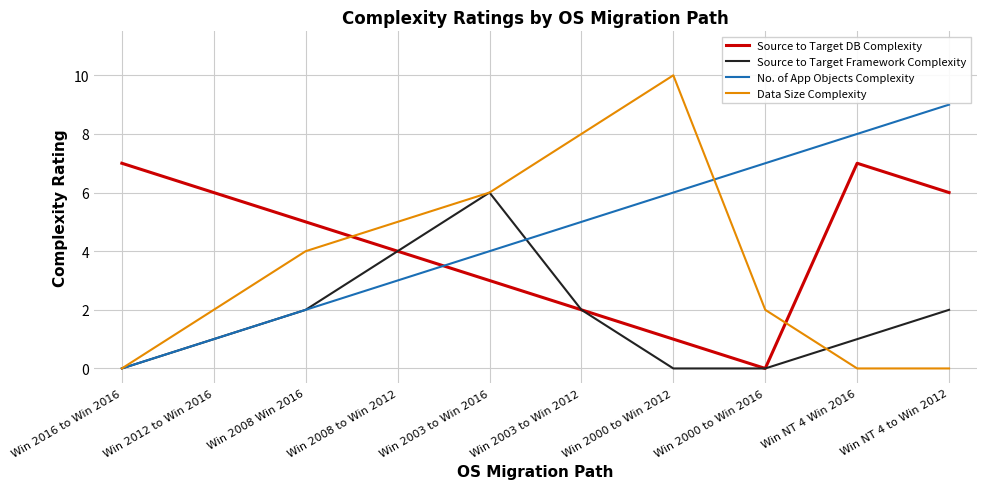

How many lines are shown in the chart?

4